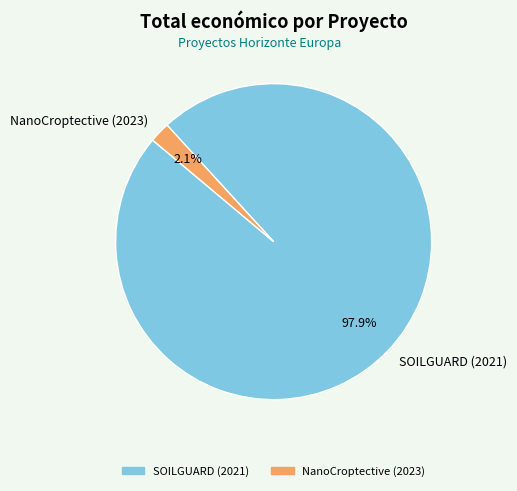

What percentage is NOT represented by NanoCroptective (2023)?

97.9%